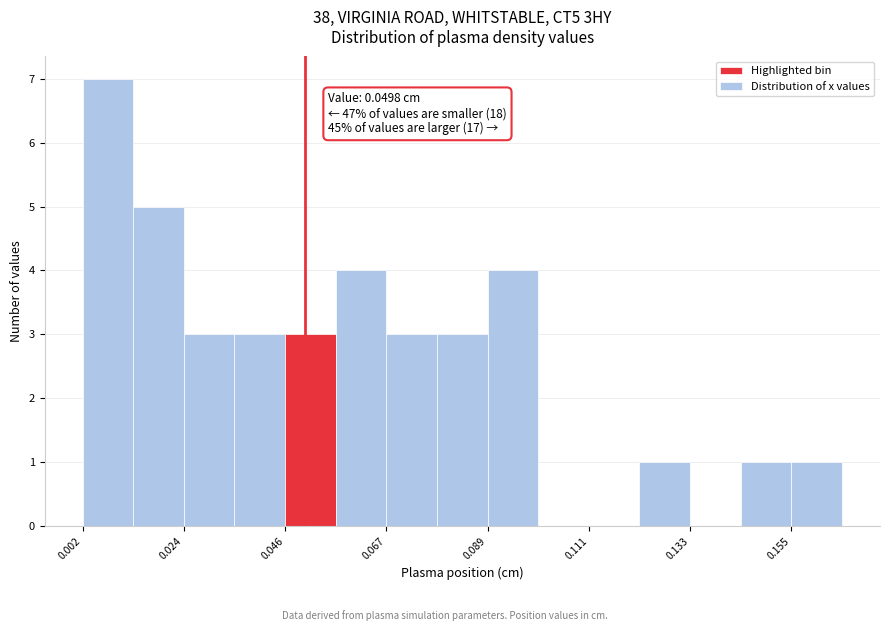

Read against the x-axis, roughly where is the centre of the tallest bar?

0.005